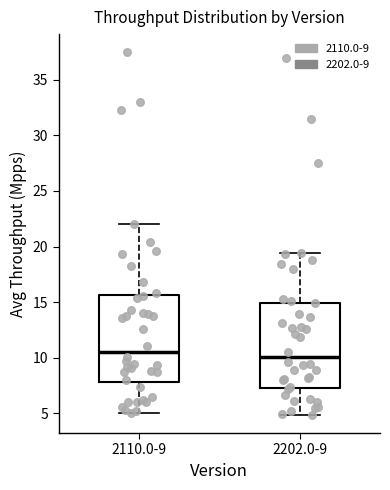

Reading left to right, read every box against the y-axis: the position of its median line, the range the box covers, and the ends of its whiskers. The values are not printed on the chart, so give them approximately, as read against the axis.

2110.0-9: median 10.5, box 8.0 to 15.5, whiskers 5.0 to 22.0
2202.0-9: median 10.0, box 7.5 to 15.0, whiskers 5.0 to 19.5